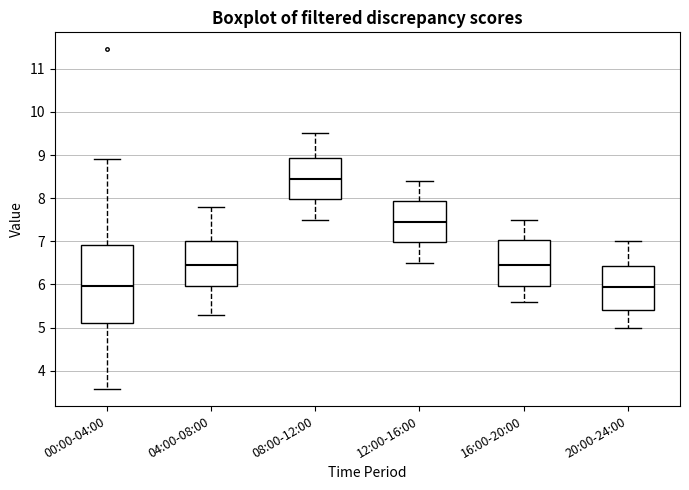

Reading left to right, read every box against the y-axis: the position of its median line, the range the box covers, and the ends of its whiskers. The values are not printed on the chart, so give them approximately, as read against the axis.

00:00-04:00: median 6.0, box 5.1 to 6.9, whiskers 3.6 to 8.9
04:00-08:00: median 6.5, box 6.0 to 7.0, whiskers 5.3 to 7.8
08:00-12:00: median 8.5, box 8.0 to 8.9, whiskers 7.5 to 9.5
12:00-16:00: median 7.5, box 7.0 to 7.9, whiskers 6.5 to 8.4
16:00-20:00: median 6.5, box 6.0 to 7.0, whiskers 5.6 to 7.5
20:00-24:00: median 6.0, box 5.4 to 6.4, whiskers 5.0 to 7.0